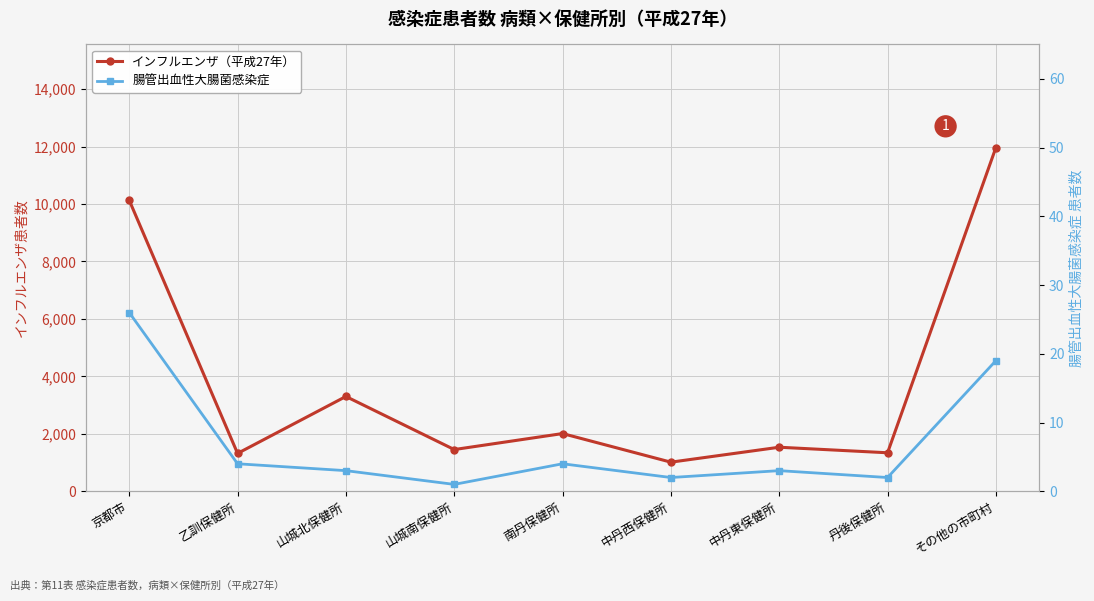

Does the chart display data point markers on the line(s)?

Yes